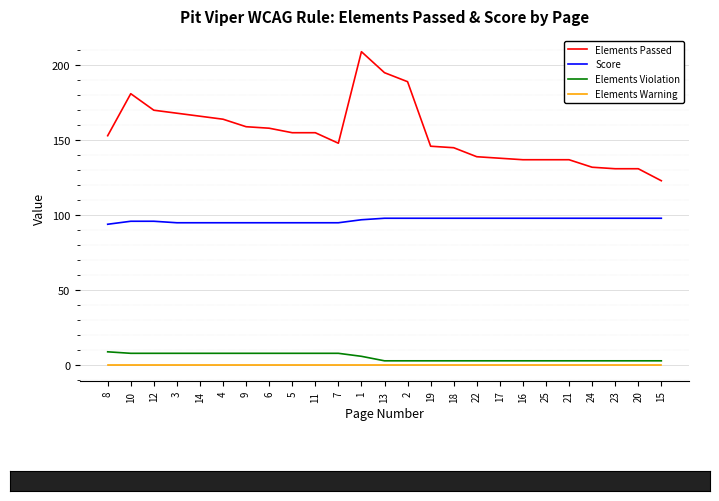

Between 10 and 14, which series saw the biggest shift?

Elements Passed